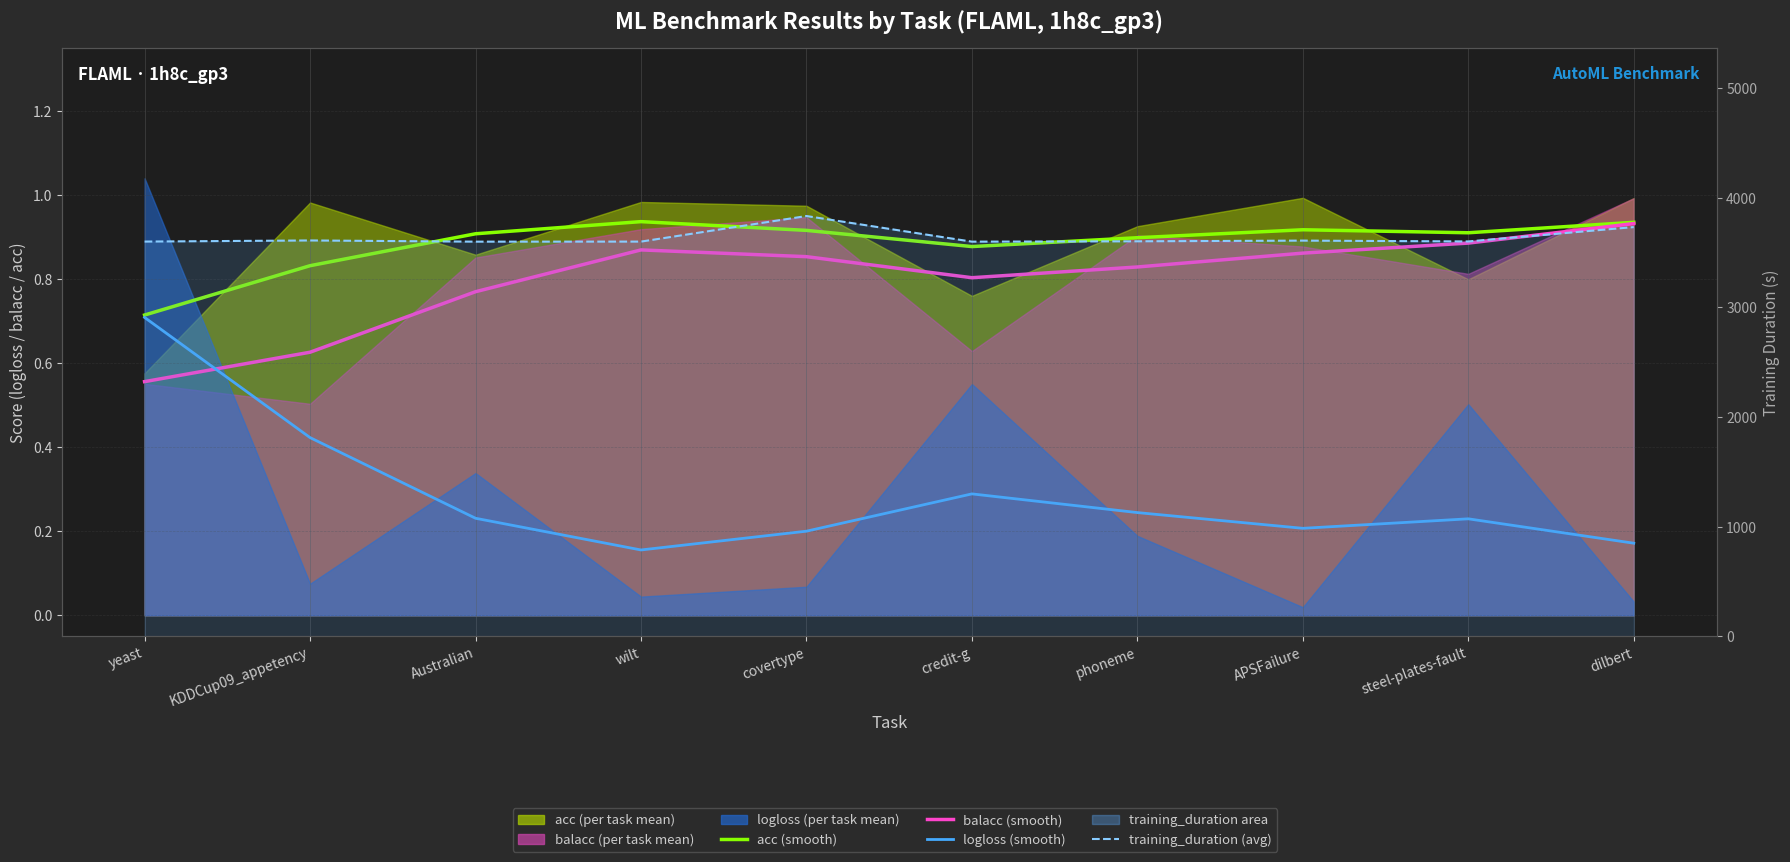

Between steel-plates-fault and dilbert, which series saw the biggest shift?

training_duration (avg)